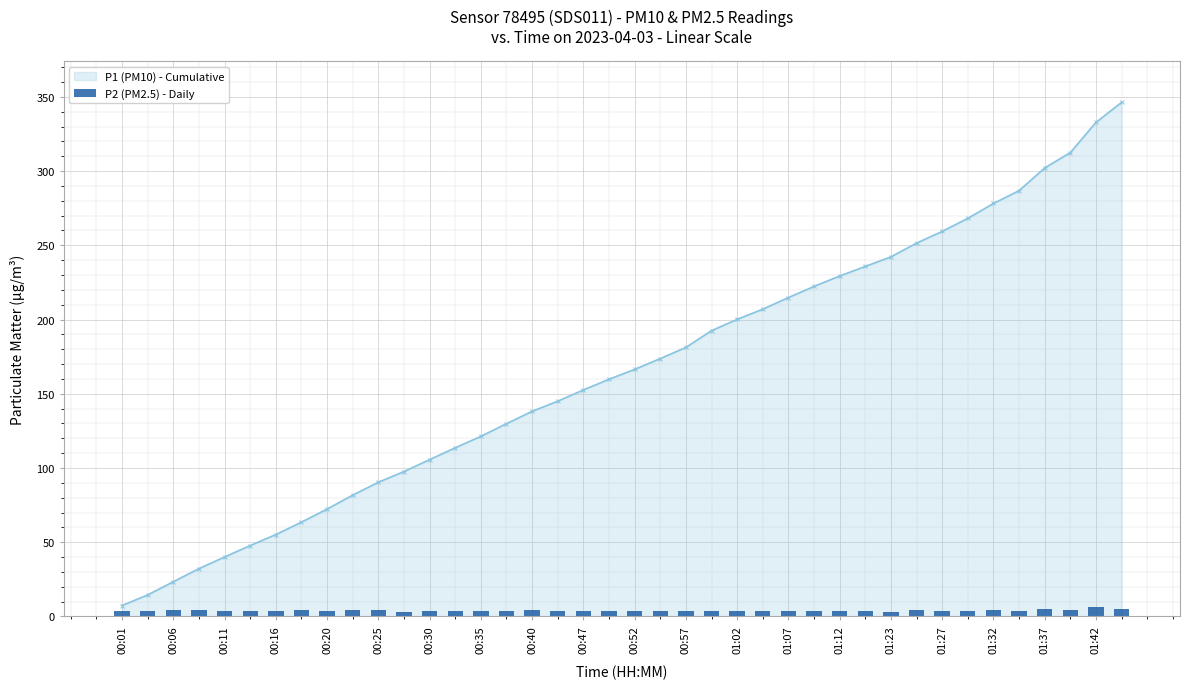

The value of P1 (PM10) - Cumulative at 00:52 is 107.3. True or false?

False